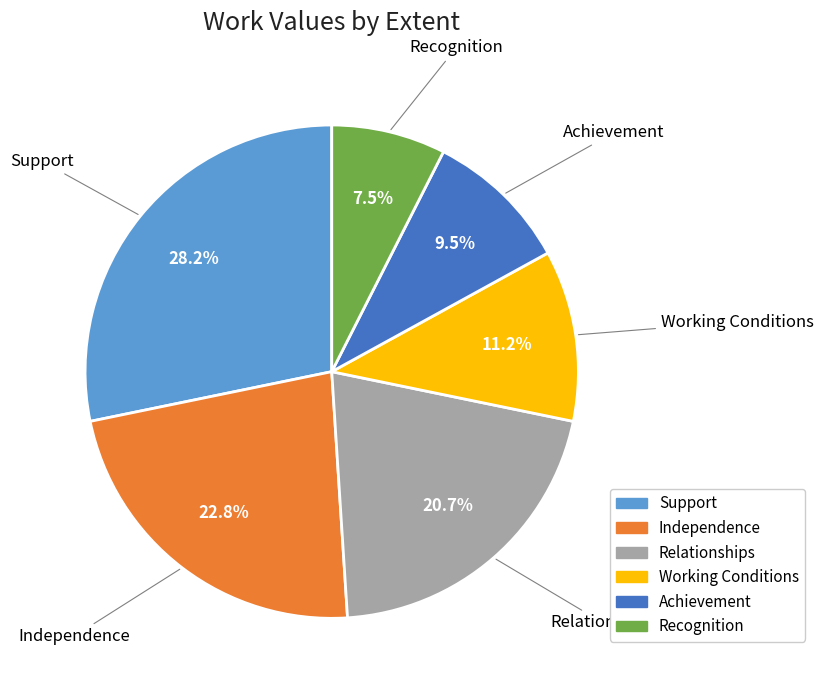

Do Recognition and Working Conditions together represent more than half of the pie?

No